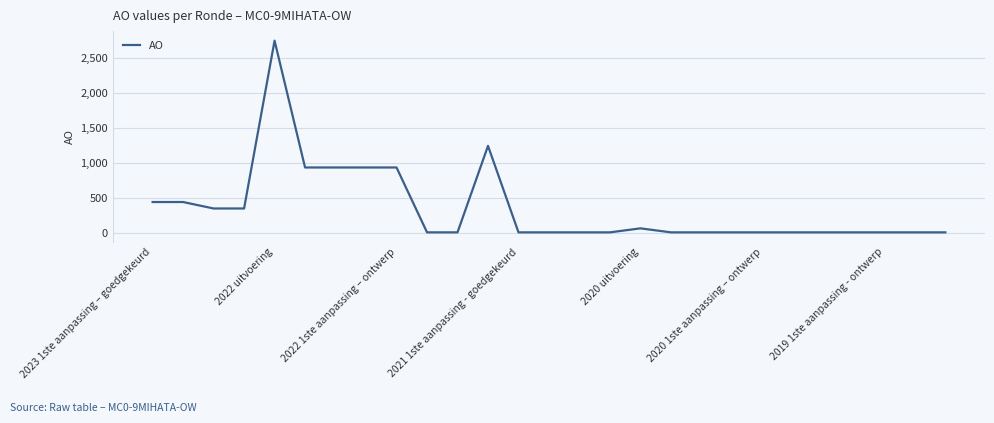

What is the difference between the maximum and minimum values?

2730